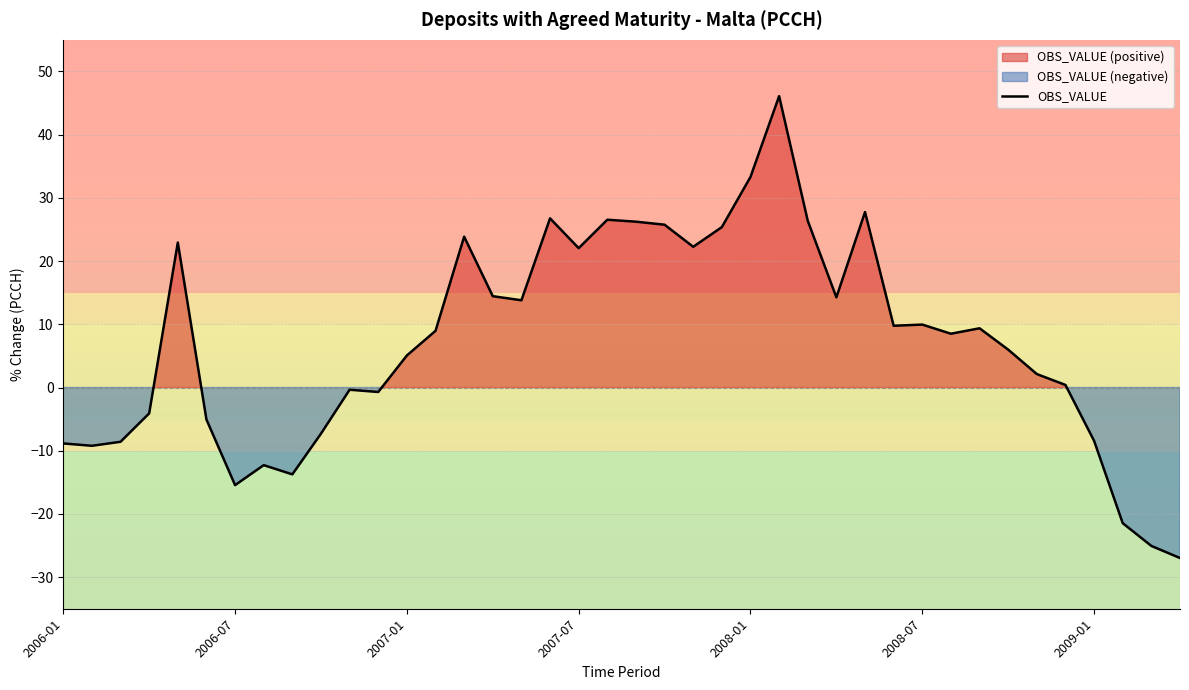

What is the minimum value for OBS_VALUE?

-27.0